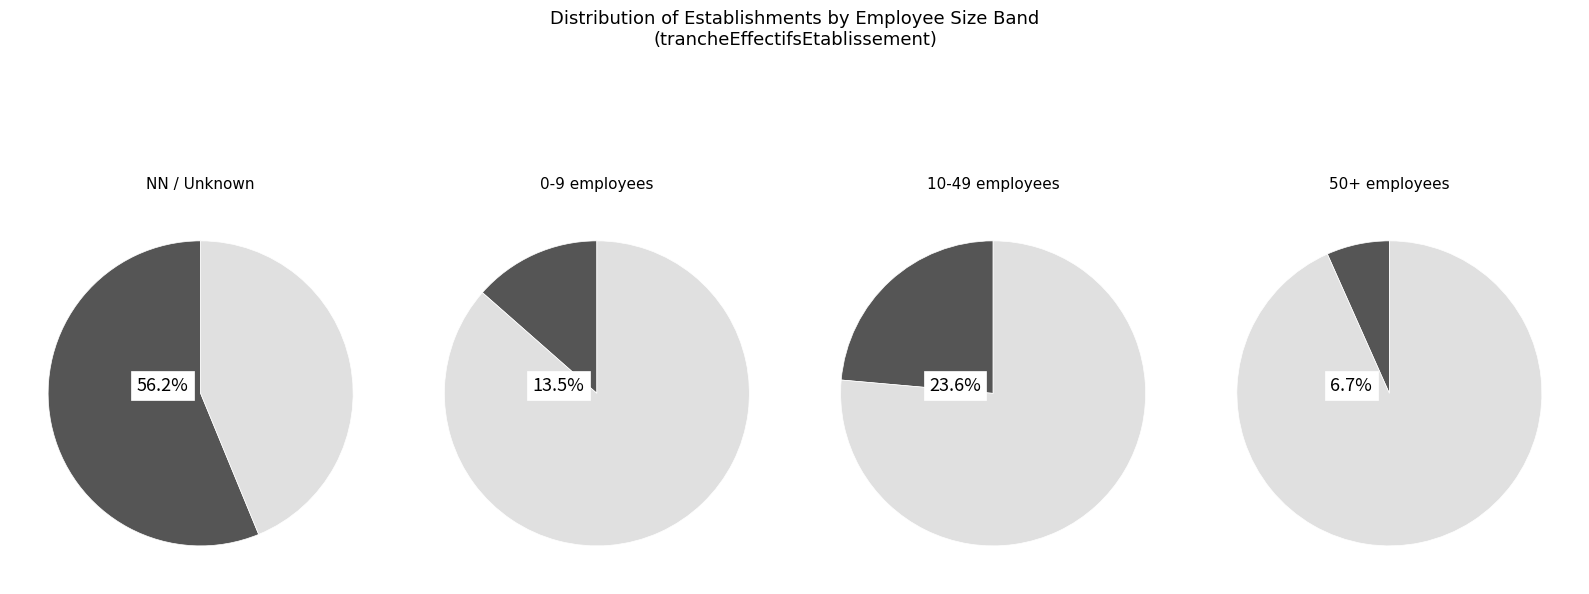

Which category has the biggest portion of the pie?

NN